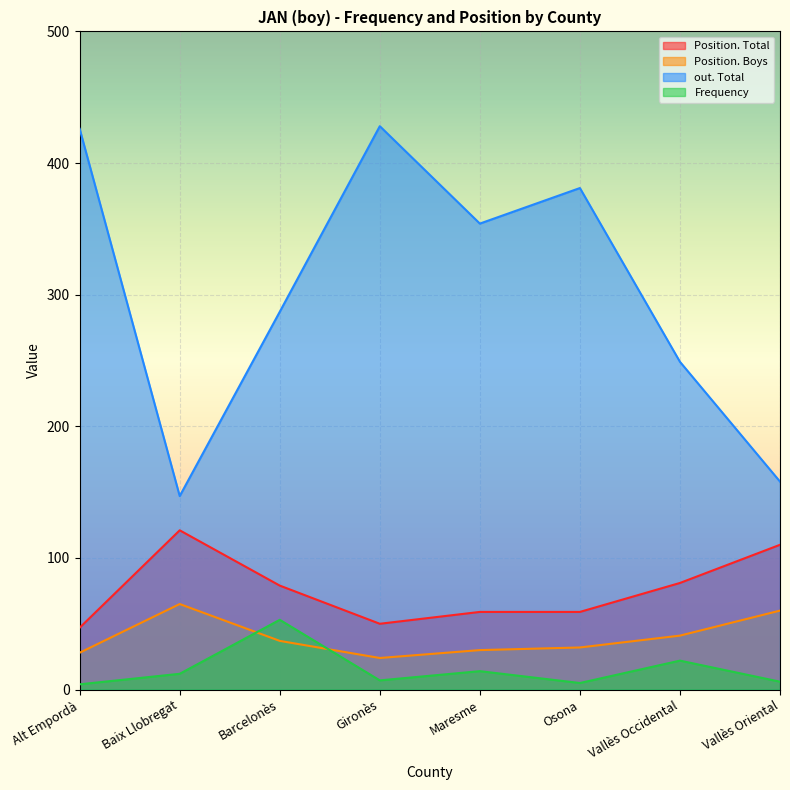

At which category is the sum across all series the highest?

Gironès